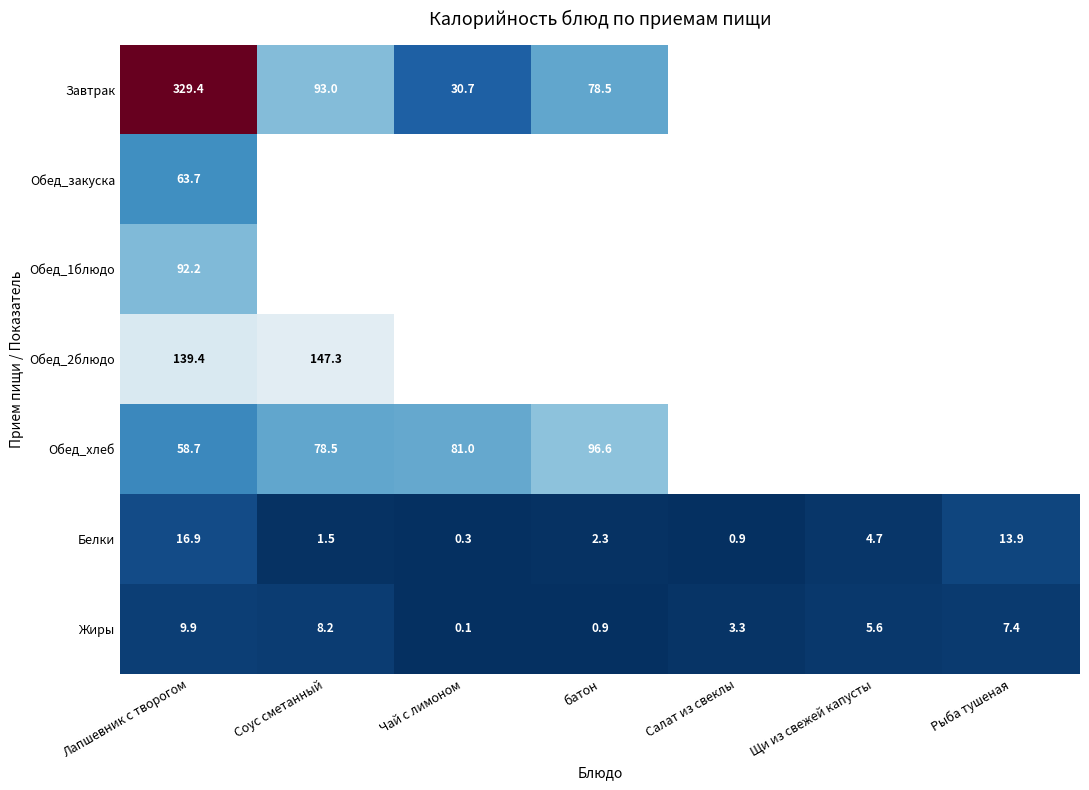

Which label corresponds to the largest value in the chart?

Лапшевник с творогом